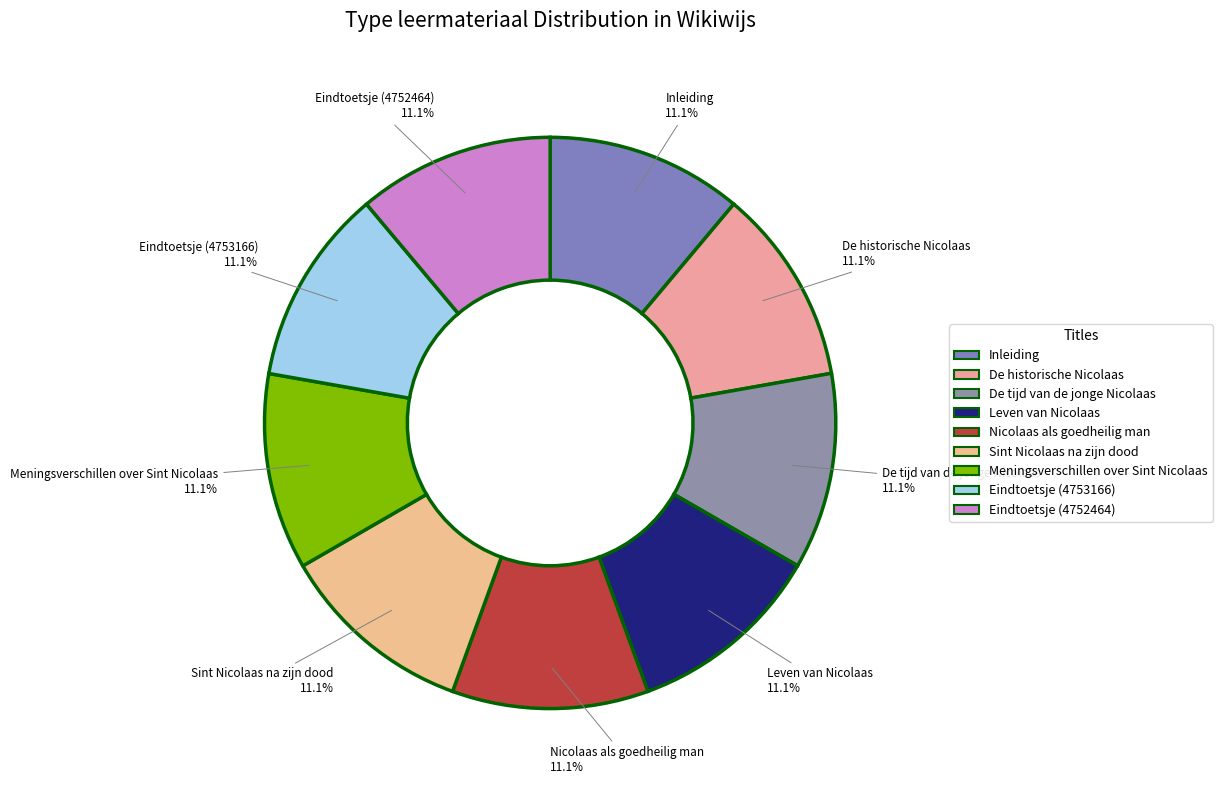

How many slices are in this pie chart?

9